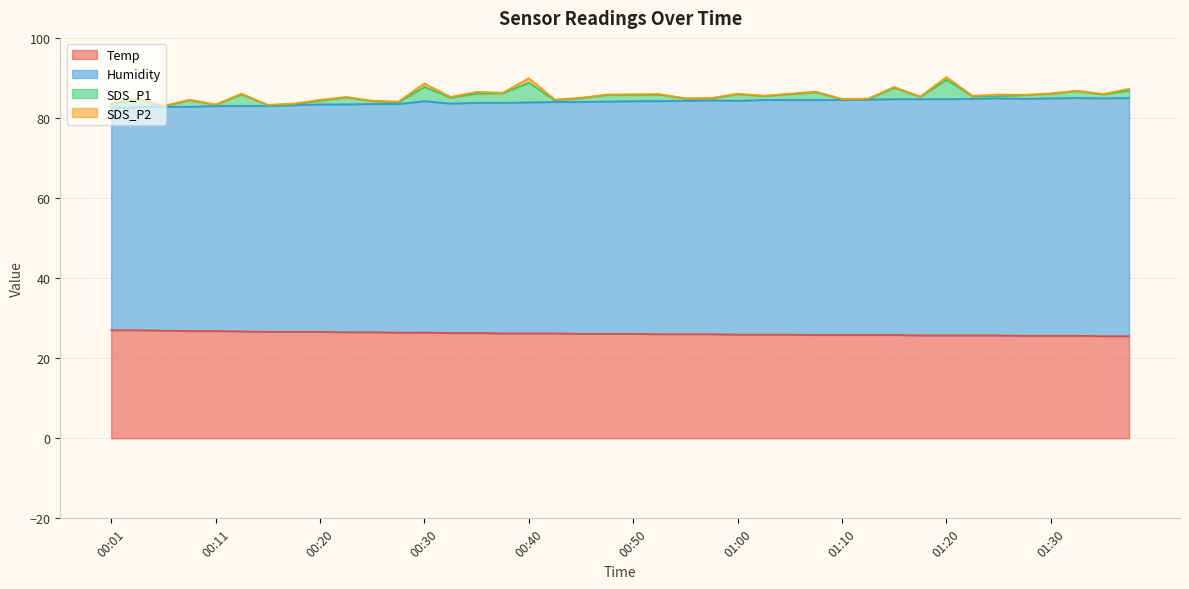

What is the difference between the Humidity values at 01:15 and 00:28?

1.2